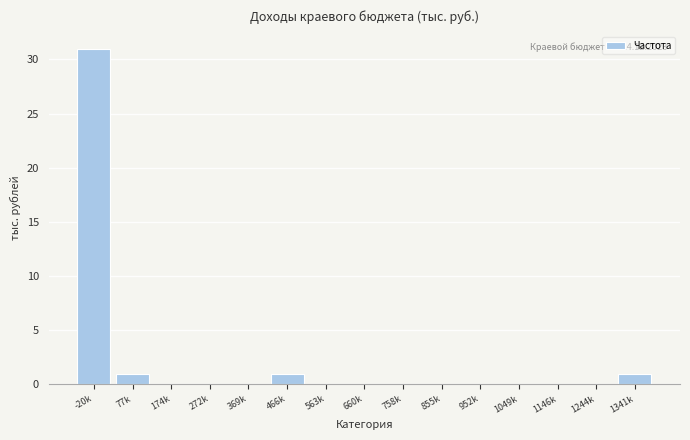

Reading left to right, what are all the values shown in this chart?

-20k=31	77k=1	174k=0	272k=0	369k=0	466k=1	563k=0	660k=0	758k=0	855k=0	952k=0	1049k=0	1146k=0	1244k=0	1341k=1